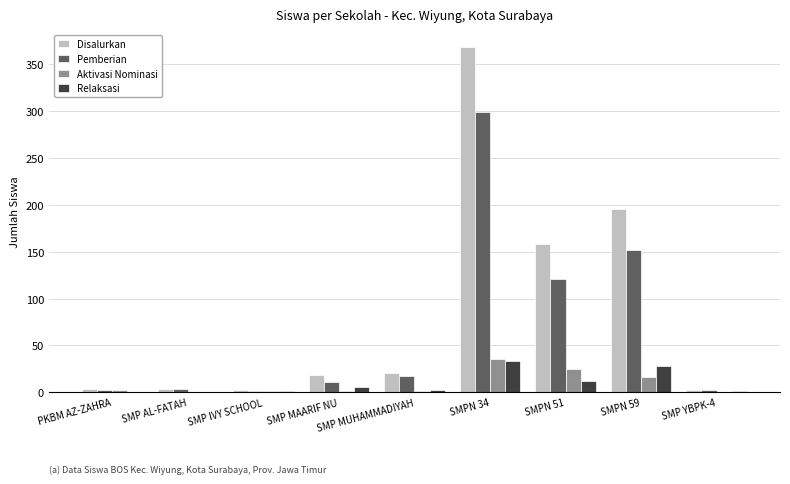

What is the maximum value for Relaksasi?

33